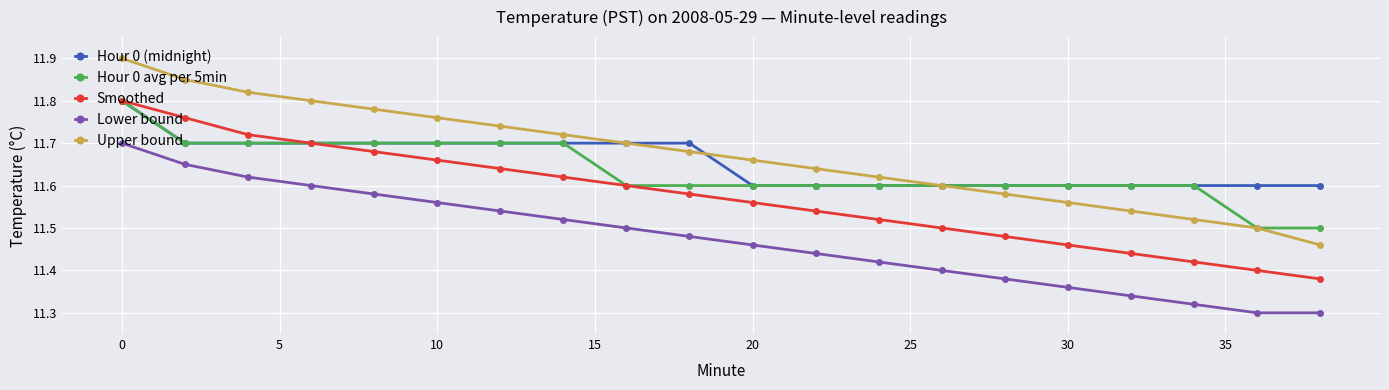

What is the maximum value shown in the chart?

11.9